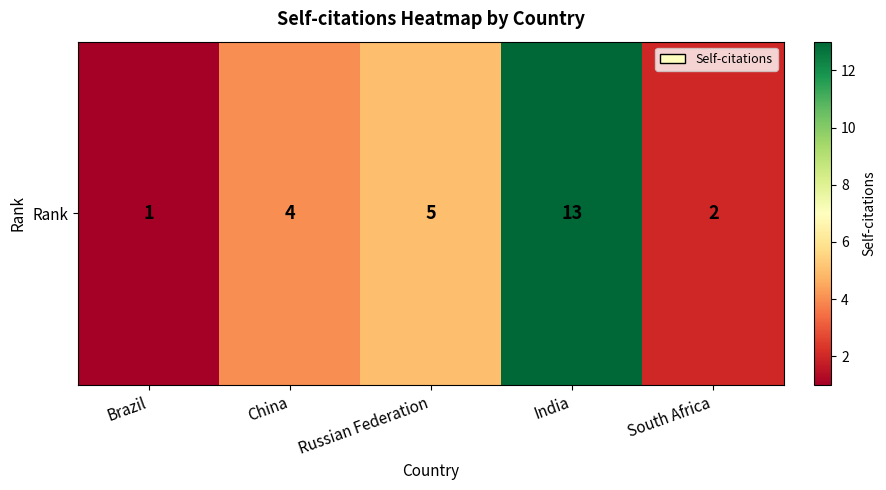

What is the sum of the values at Russian Federation and South Africa?

7